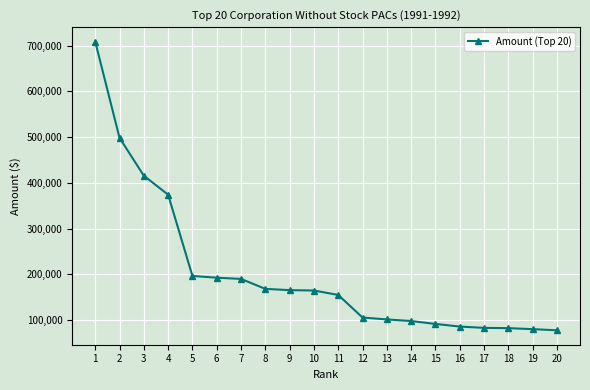

What is the greatest value displayed?

708750